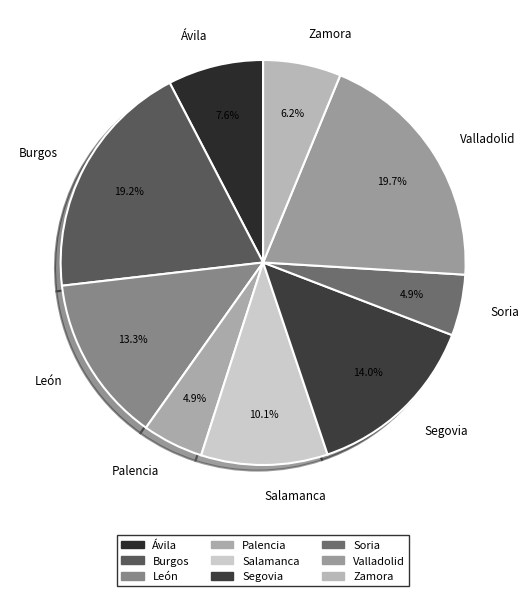

To the nearest percent, what percentage of the pie is Valladolid?

20%